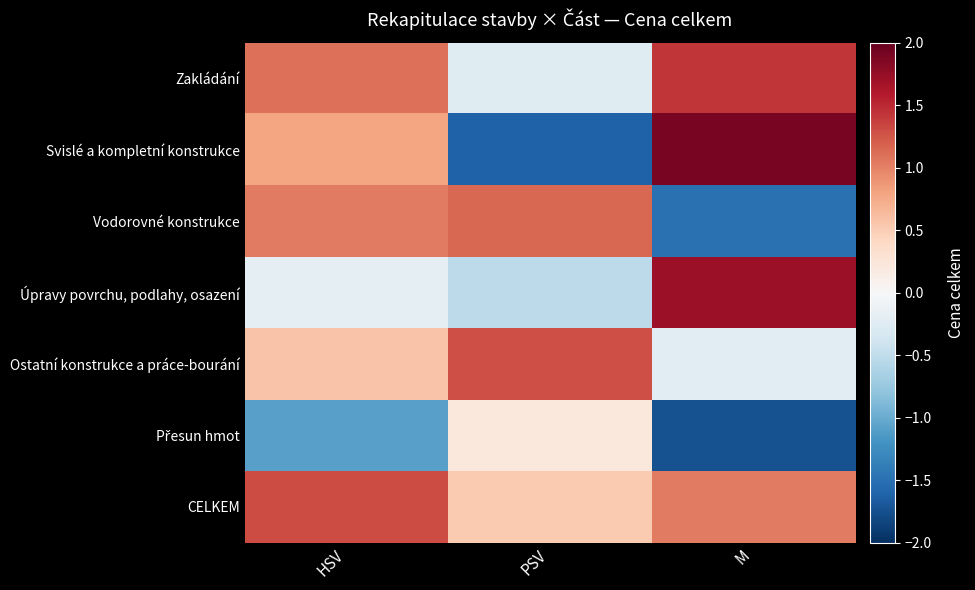

At which category is the sum across all series the highest?

HSV